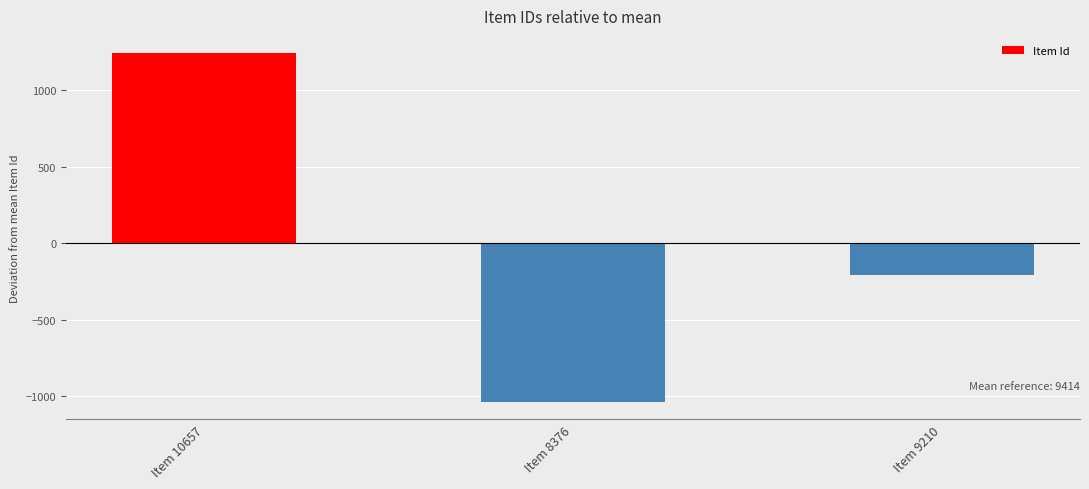

Reading left to right, what are all the values shown in this chart?

1242.7	-1038.3	-204.3